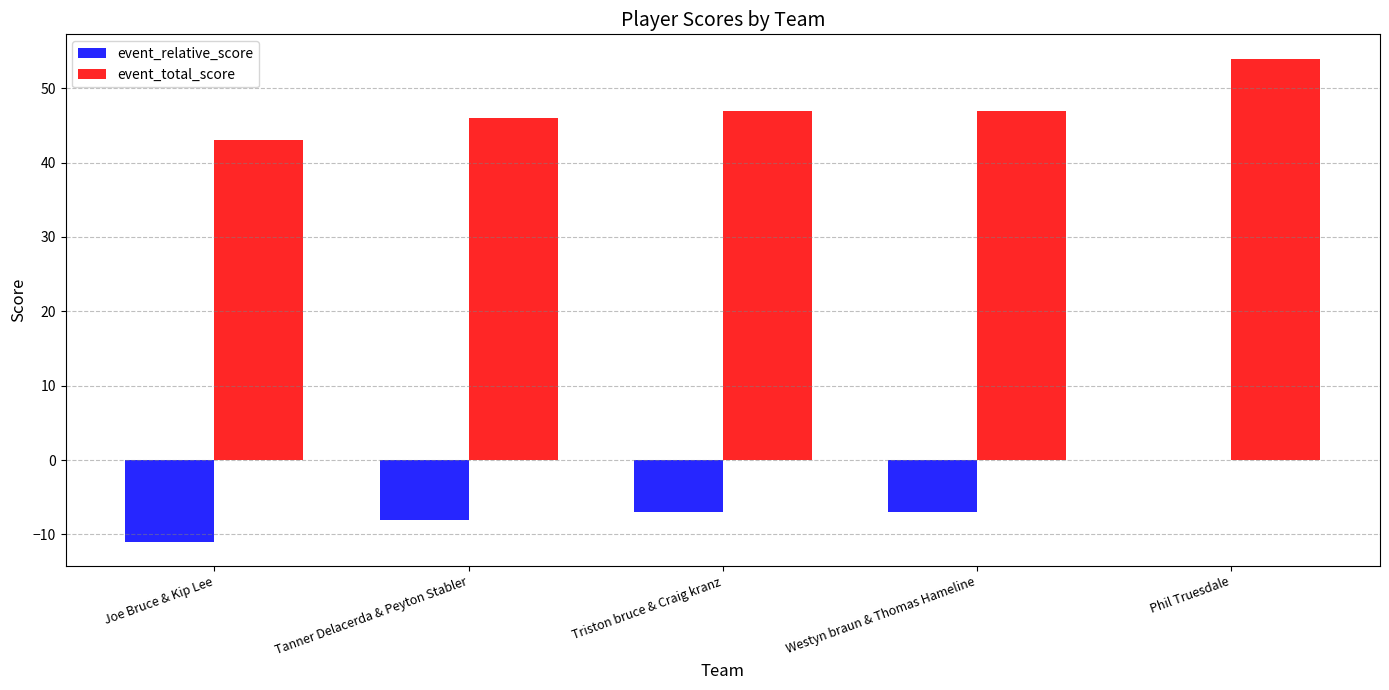

True or false: event_relative_score has a value of -6 at Phil Truesdale.

False